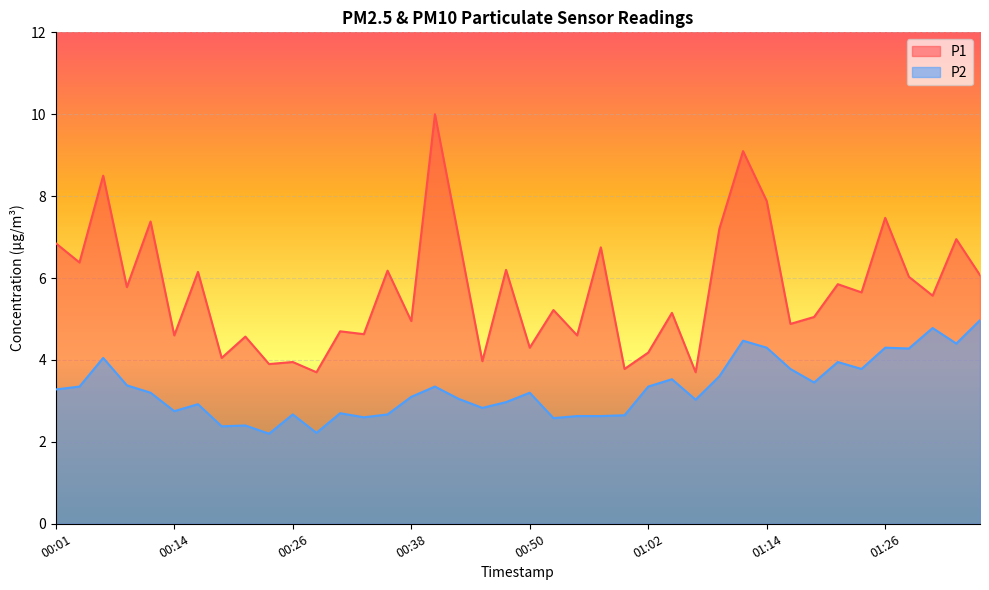

How many lines are shown in the chart?

2